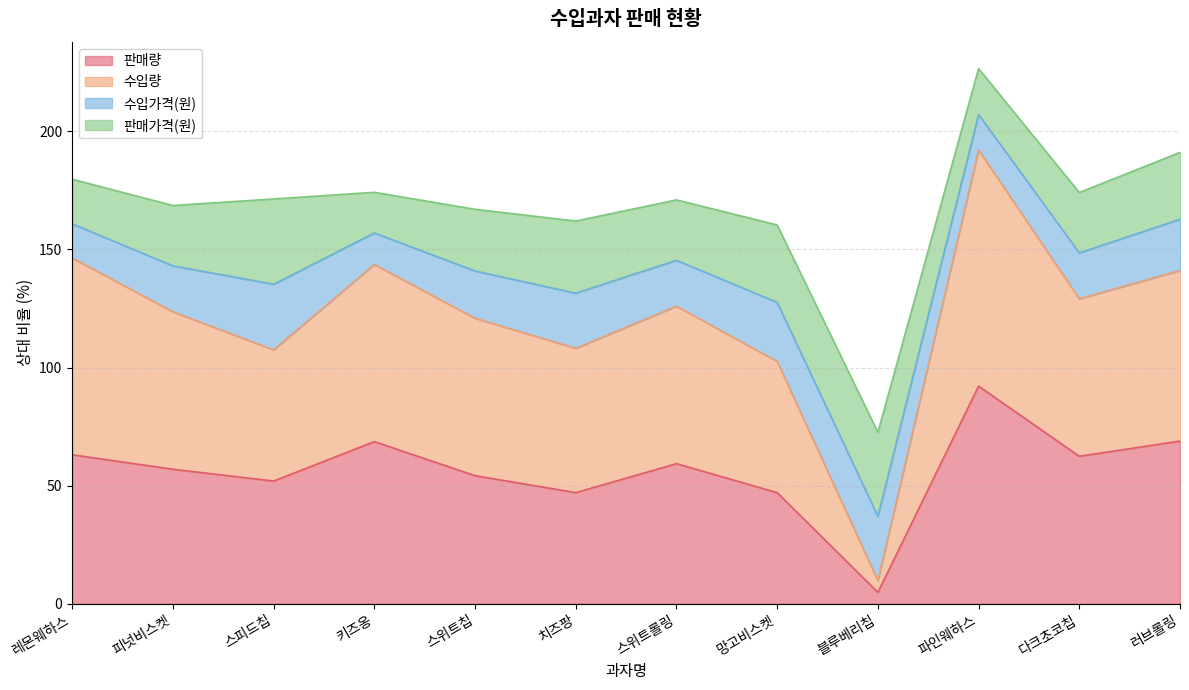

What are all the series names shown in the legend?

판매량, 수입량, 수입가격(원), 판매가격(원)